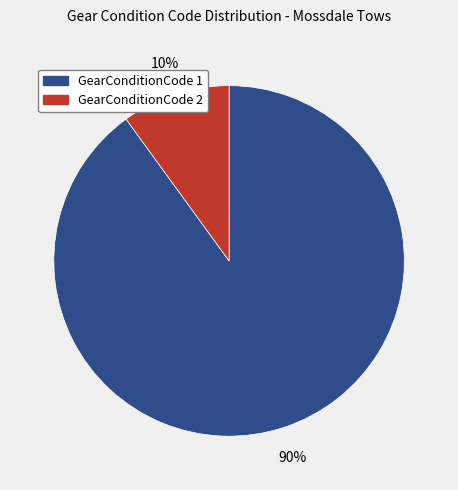

The GearConditionCode 2 slice represents 10% of the pie. True or false?

True